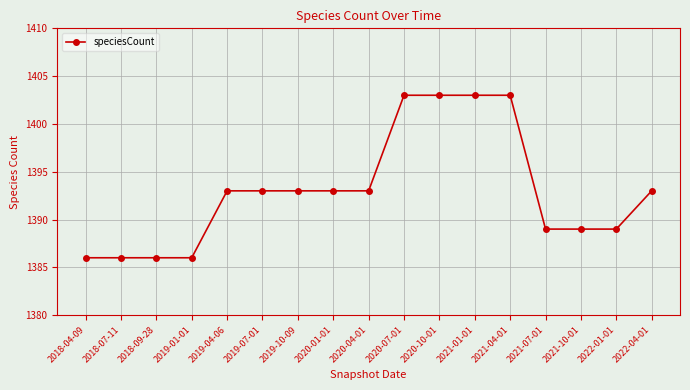

What is the approximate value at 2018-04-09, to the nearest 10?

1390